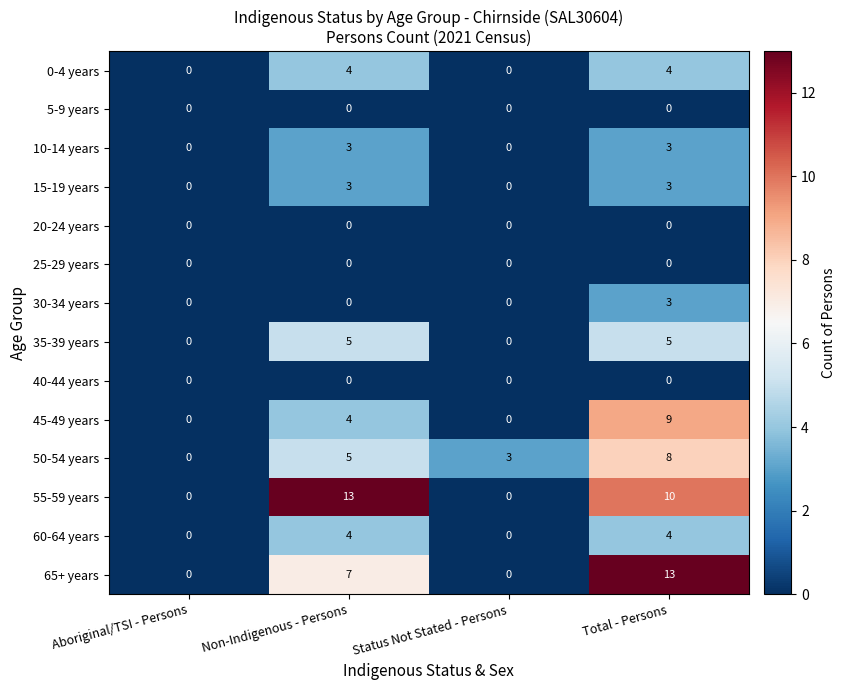

Count the 60-64 years values in the range 0 to 4.

4